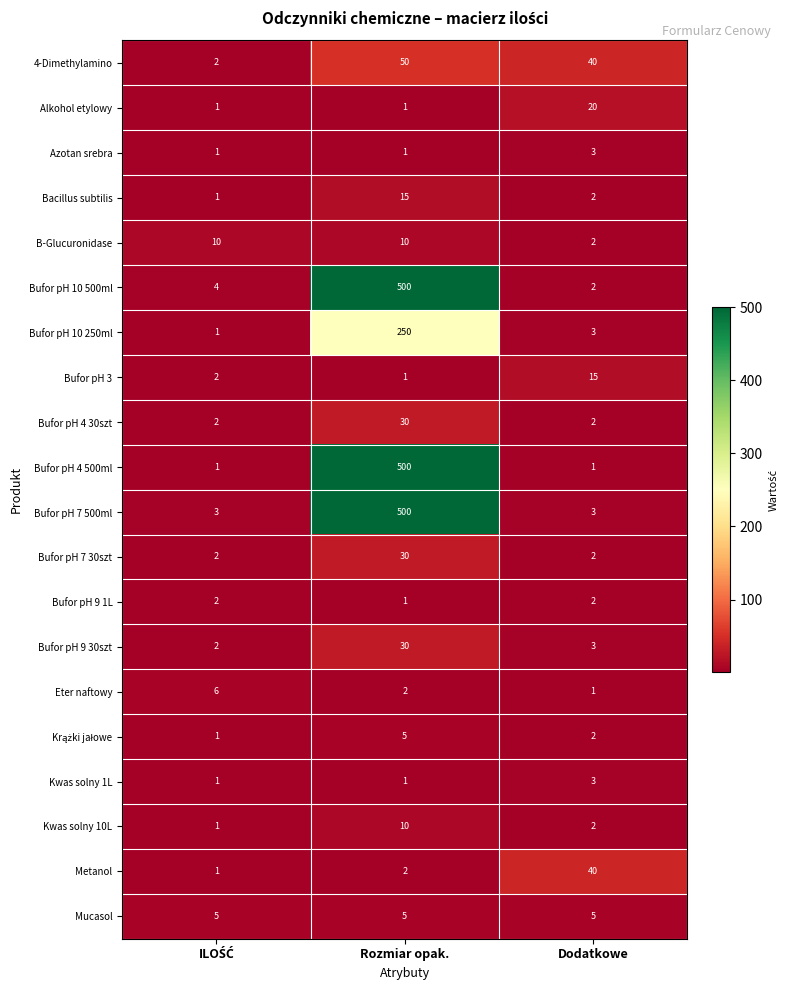

At which category is the sum across all series the highest?

Rozmiar opak.